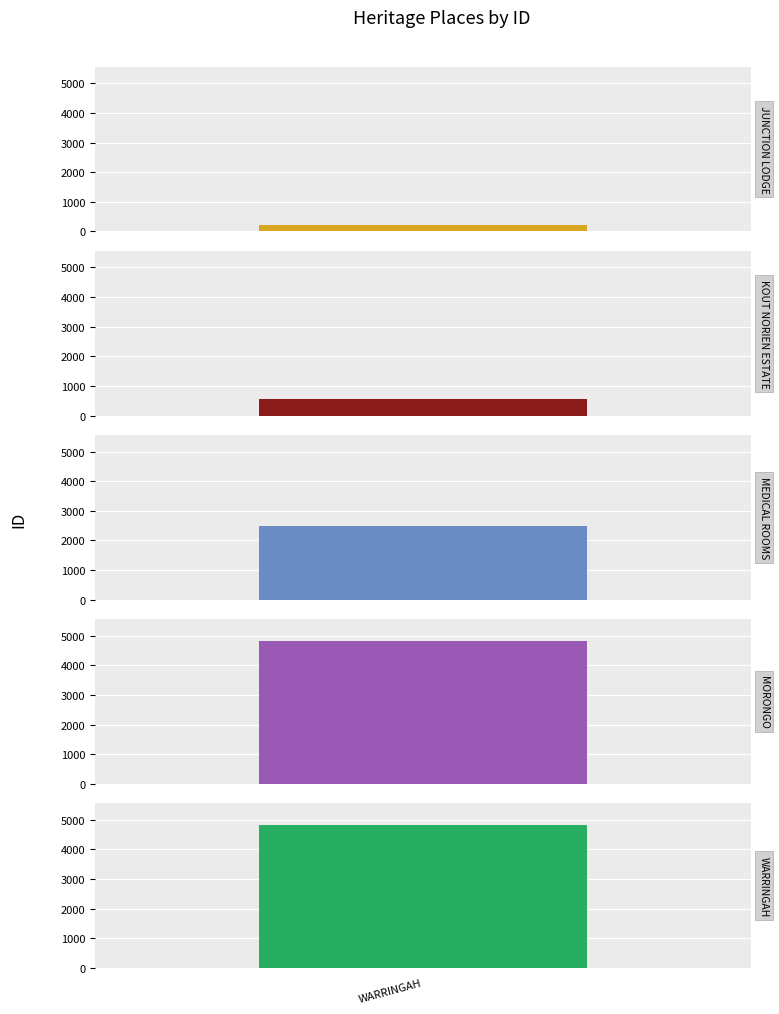

How many bars are there in total?

5